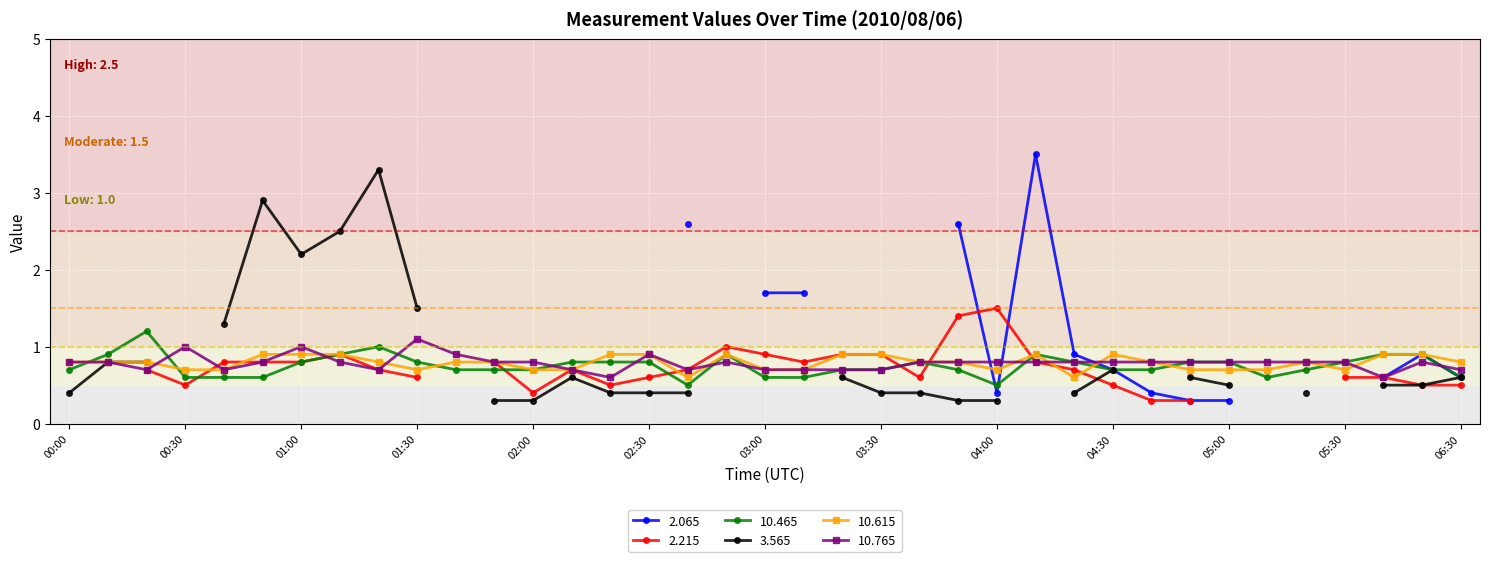

True or false: 10.765 has a value of 0.4 at 03:00.

False